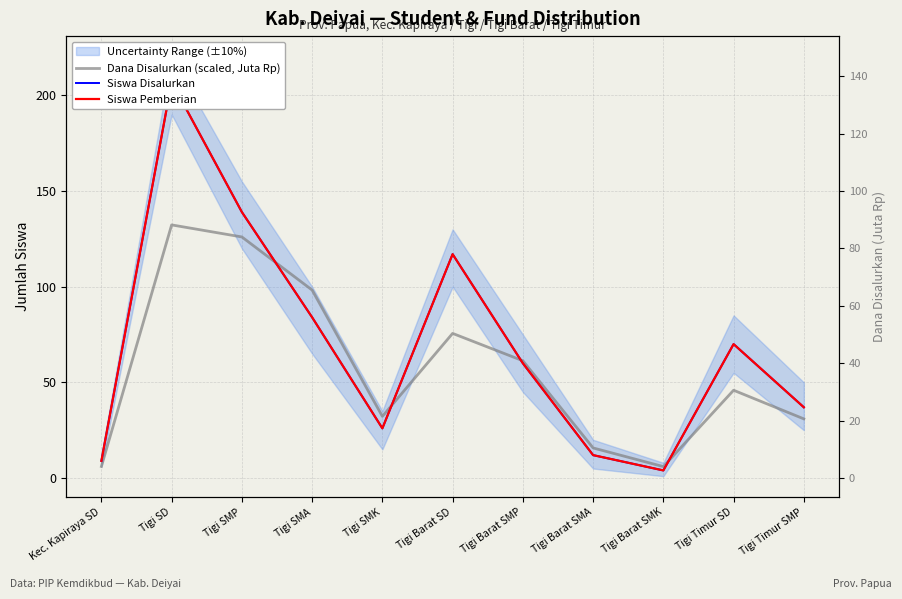

List the labels in order of Siswa Disalurkan value, largest first.

Tigi SD, Tigi SMP, Tigi Barat SD, Tigi SMA, Tigi Timur SD, Tigi Barat SMP, Tigi Timur SMP, Tigi SMK, Tigi Barat SMA, Kec. Kapiraya SD, Tigi Barat SMK